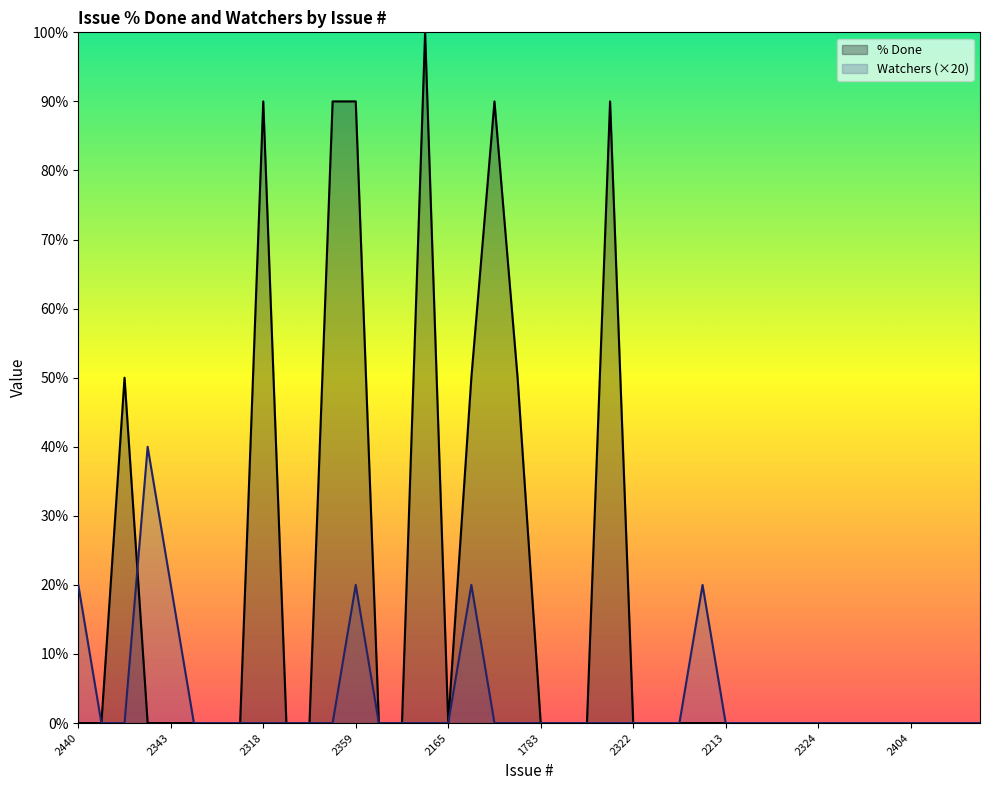

True or false: Watchers (×20) has a value of 13 at 2404.

False